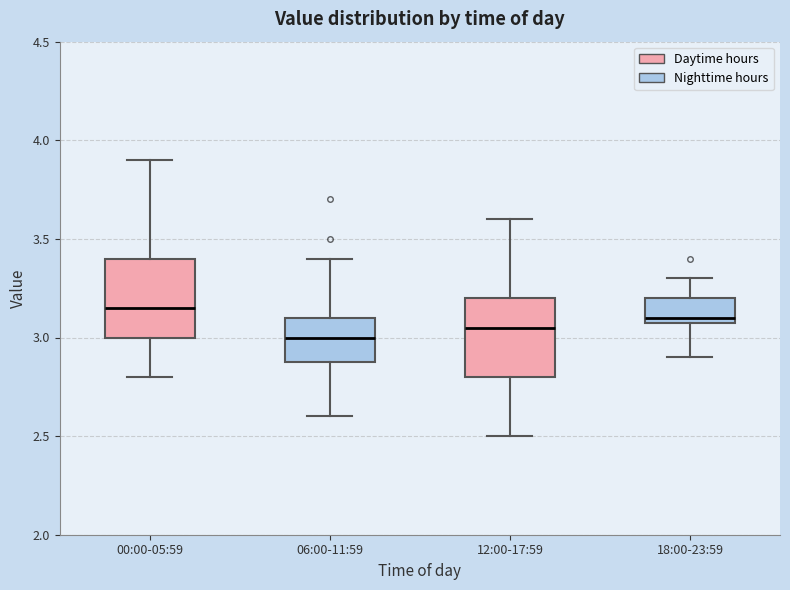

Where does the upper whisker of the box for 06:00-11:59 end on the y-axis? The values are not printed on the chart, so give them approximately, as read against the axis.

3.40